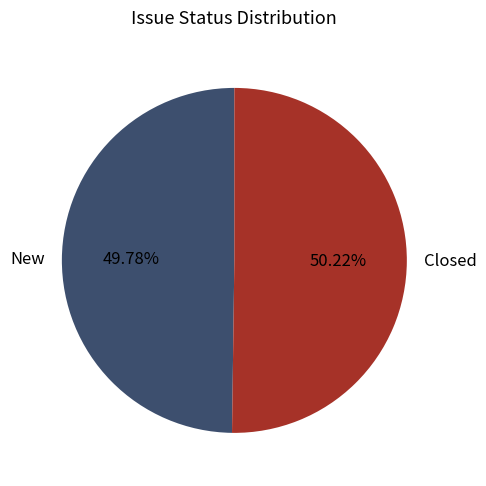

What percentage is the Closed slice, to the nearest percent?

50%